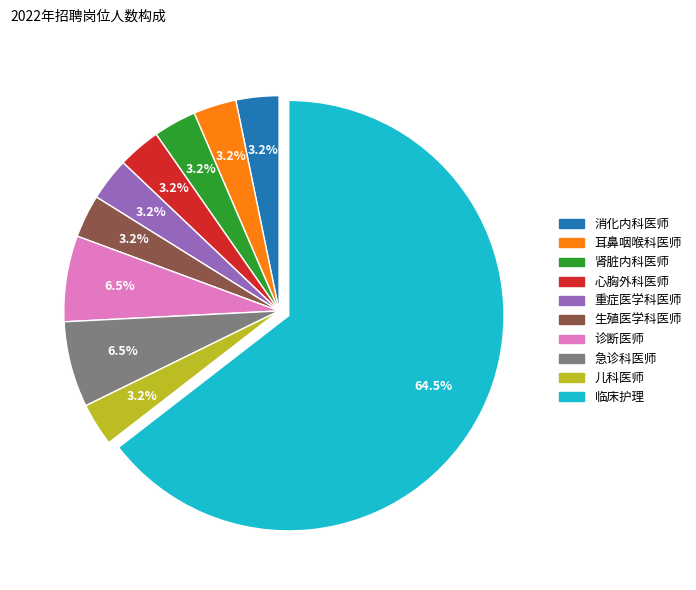

Count the number of slices in the pie.

10